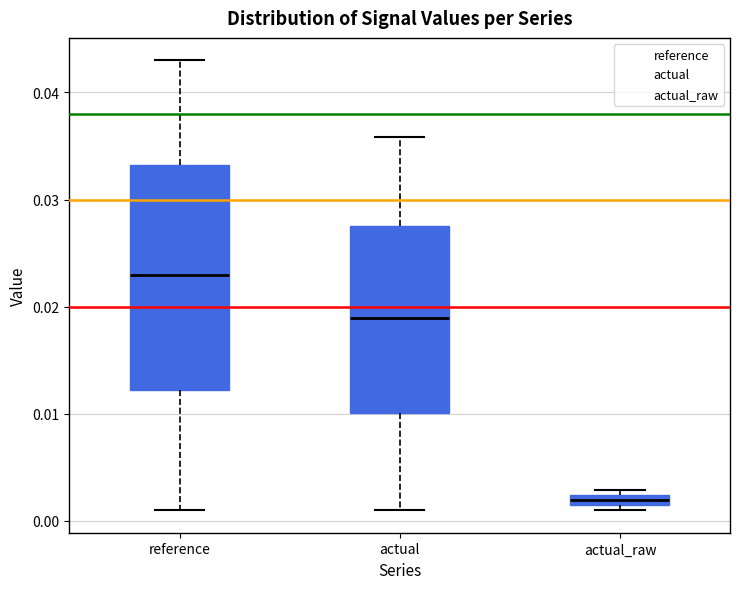

Which box has the highest median line?

reference